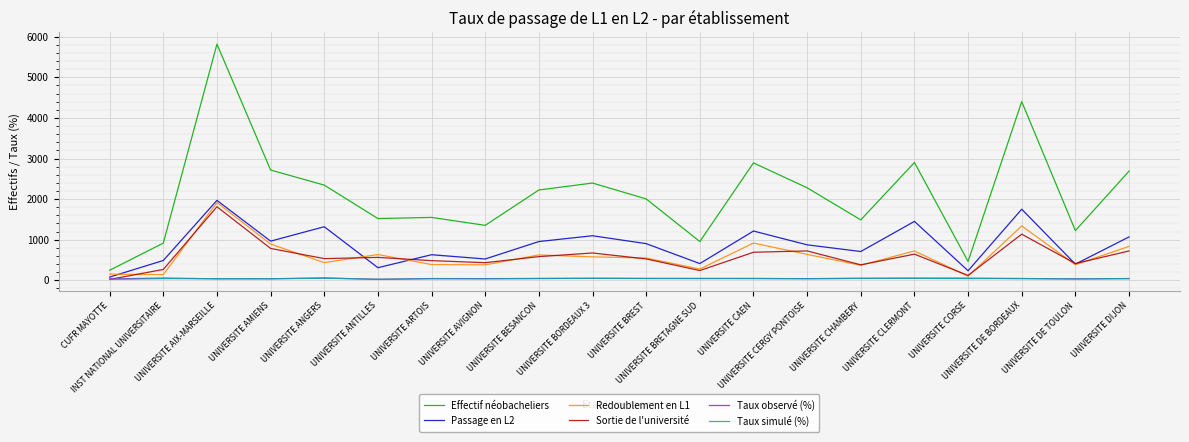

True or false: Effectif néobacheliers and Taux simulé (%) intersect in this chart.

False